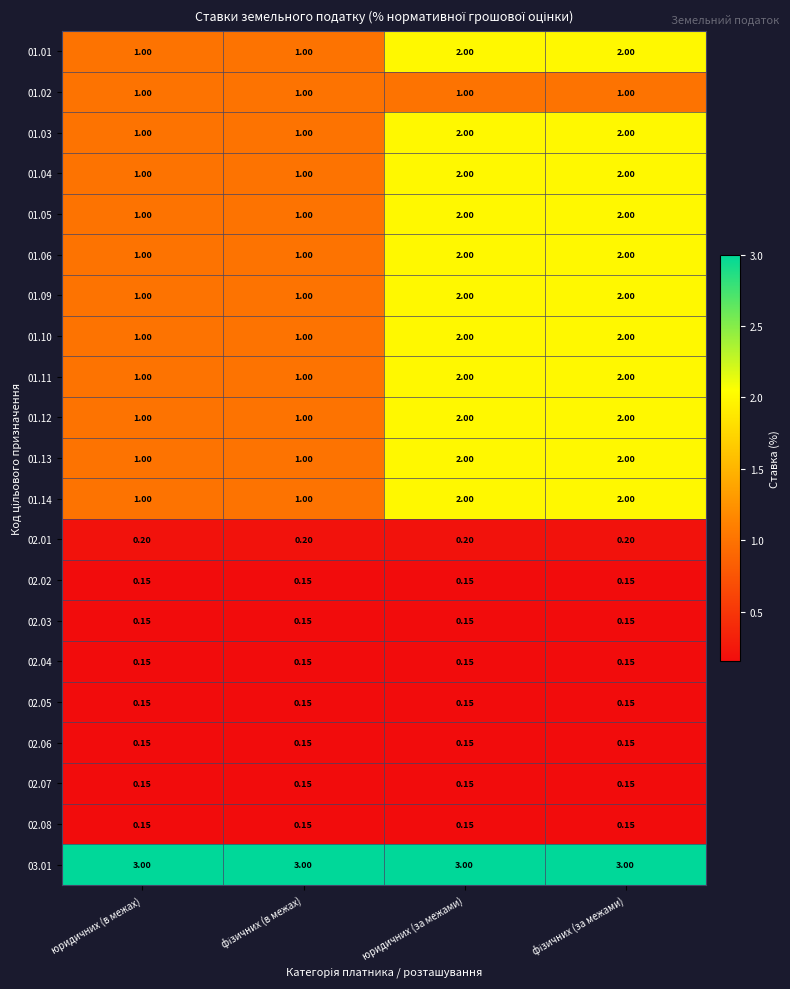

What is the total value across all series at юридичних (за межами)?

27.2